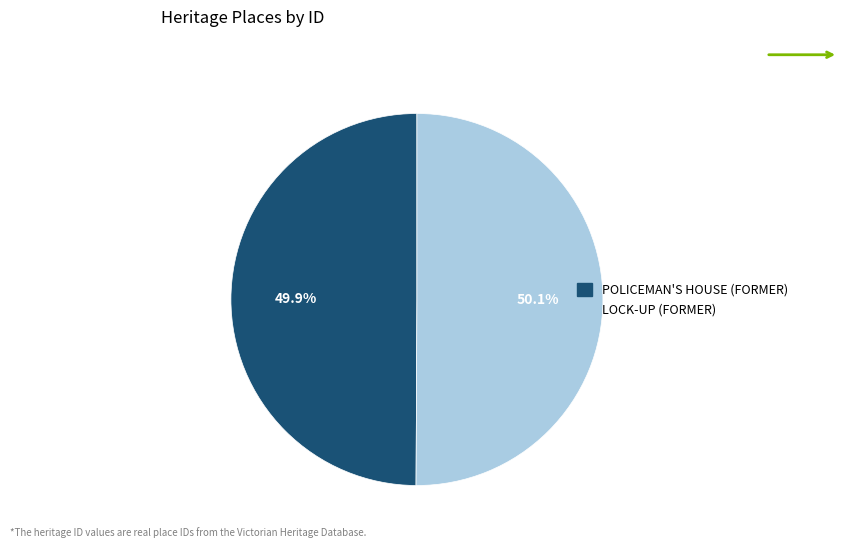

What is the ratio of the value at POLICEMAN'S HOUSE (FORMER) to the value at LOCK-UP (FORMER)?

1.0